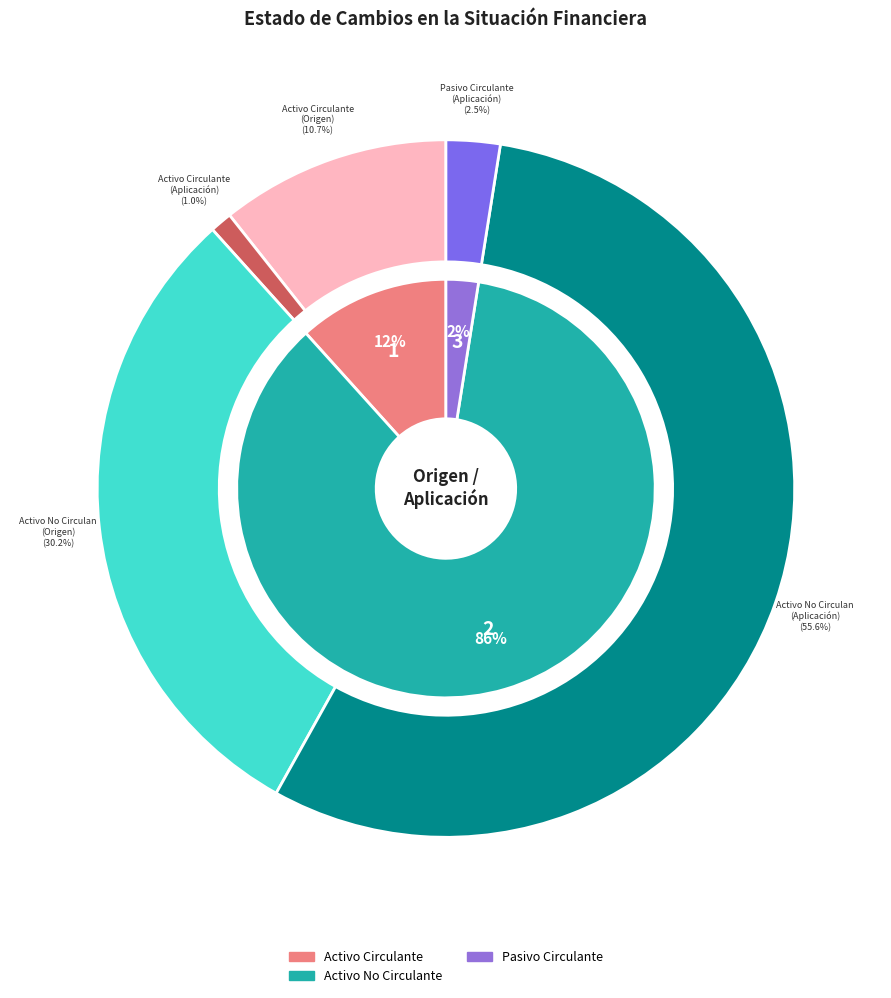

The Pasivo Circulante slice represents 1% of the pie. True or false?

False